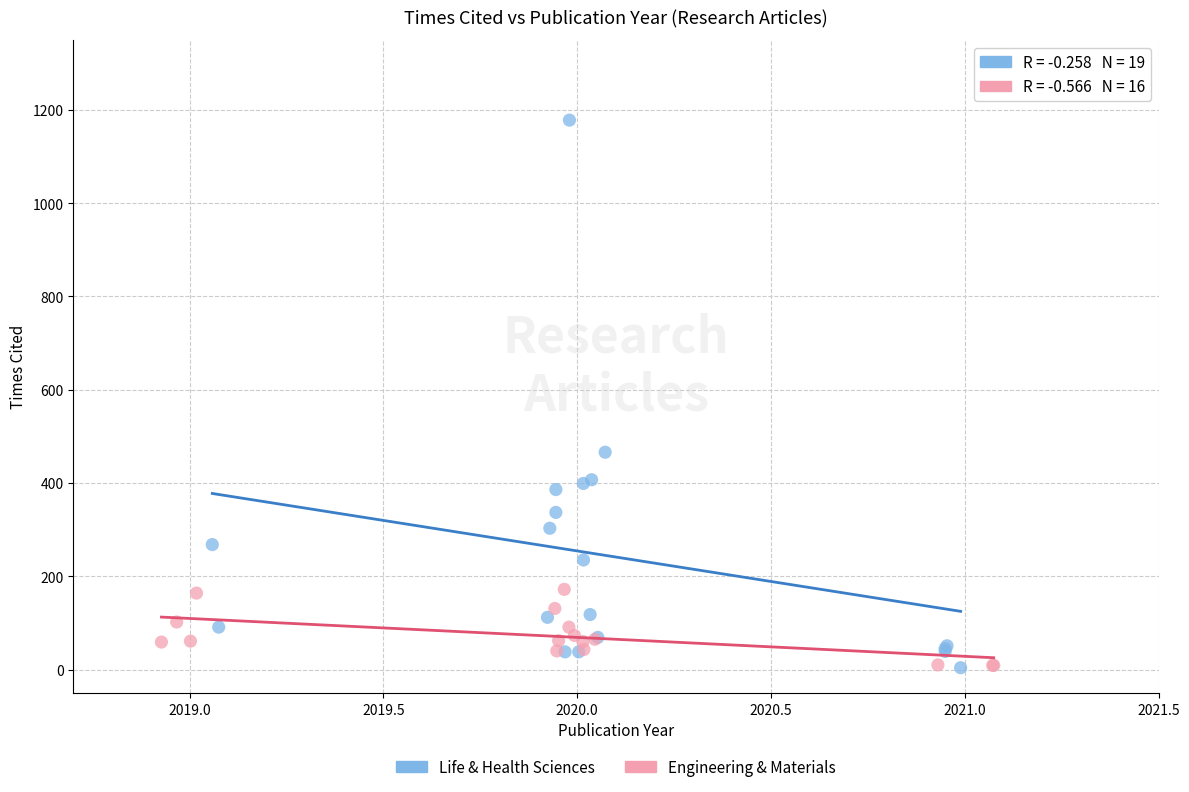

Which series has the widest spread of Y values?

Life & Health Sciences